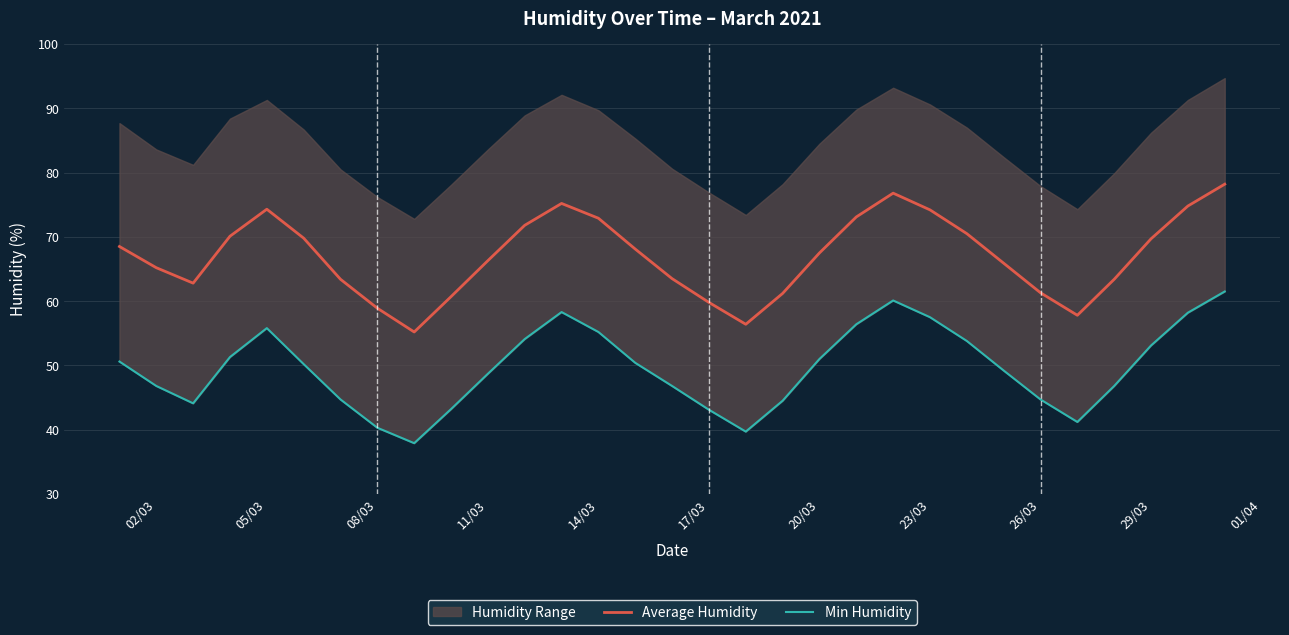

True or false: Average Humidity has a value of 113.1 at 20/03.

False